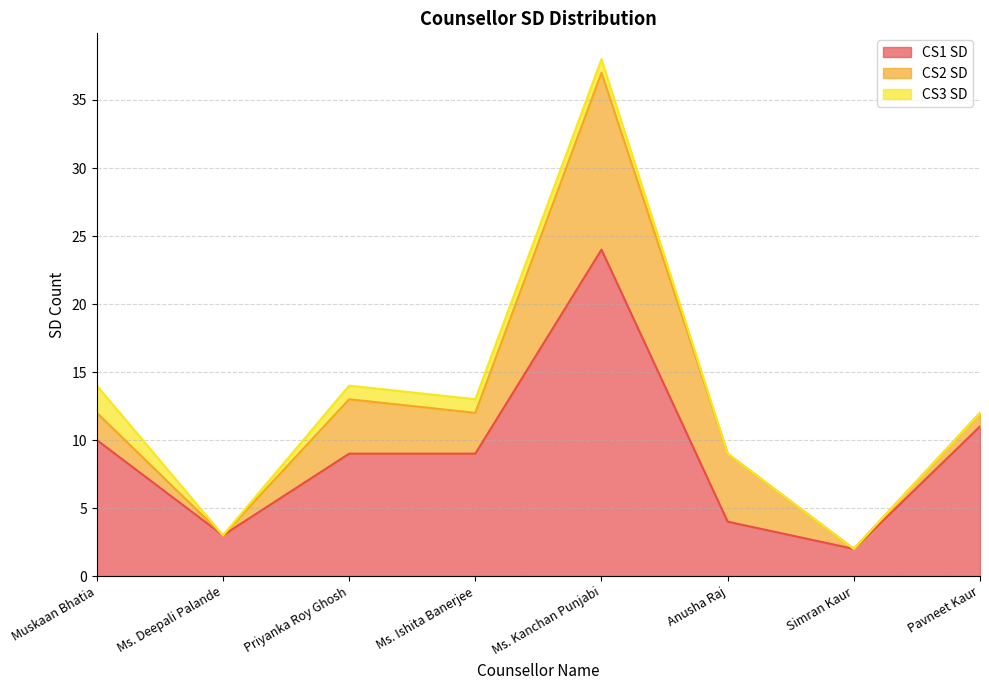

True or false: CS3 SD has more than 2 points higher than both neighbors.

False